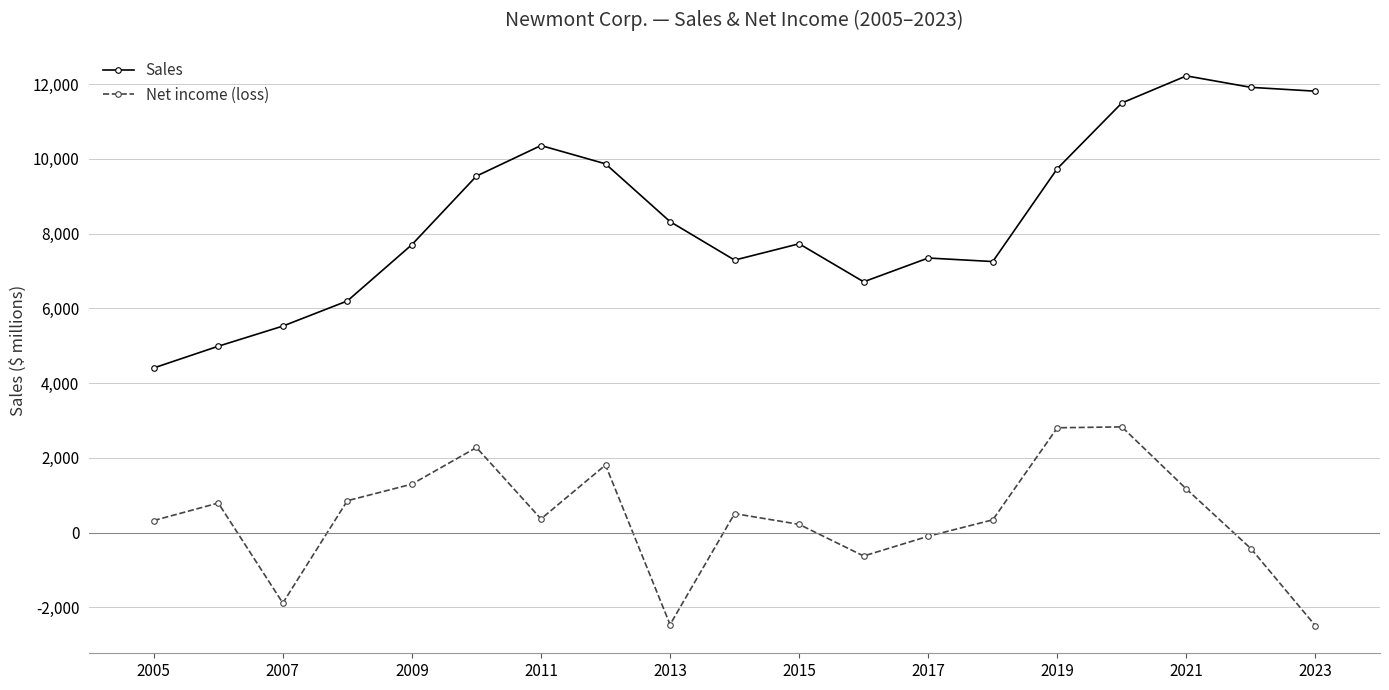

True or false: Net income (loss) and Sales cross at least once.

False